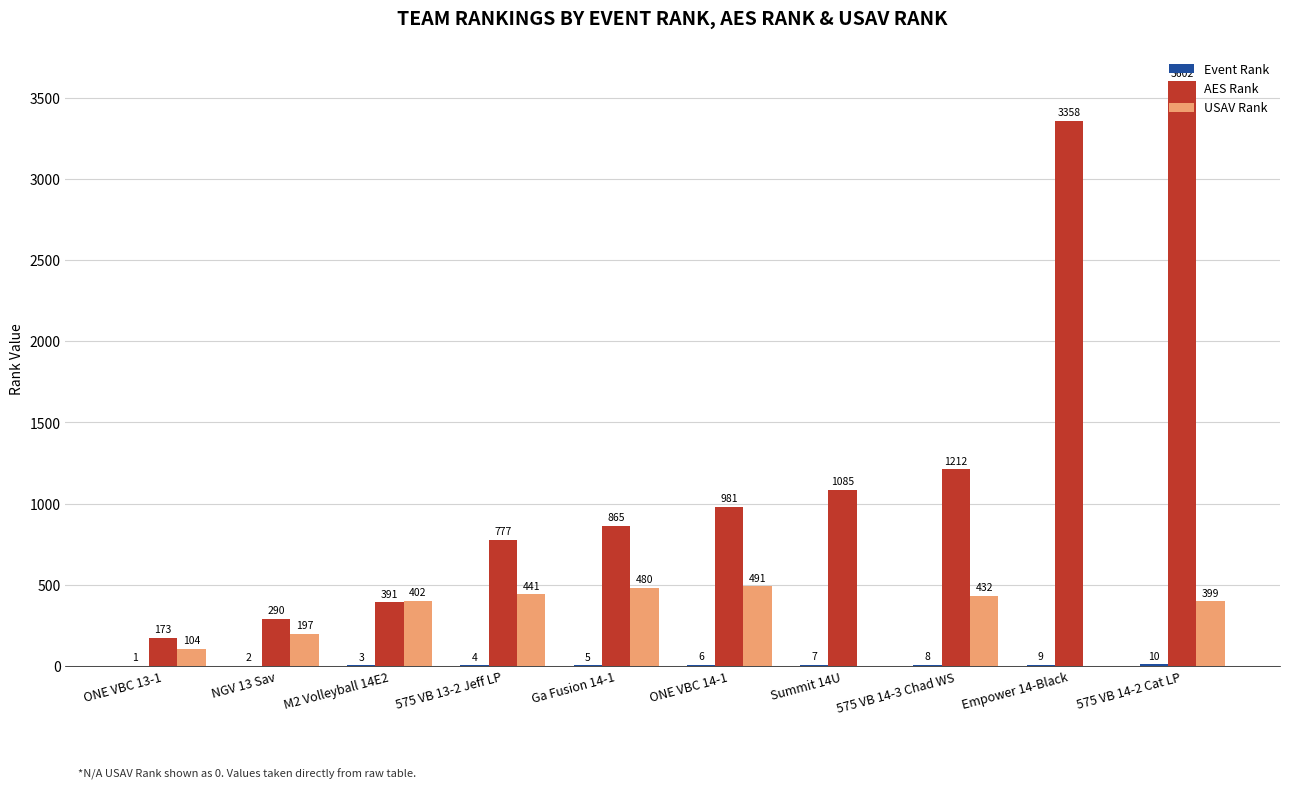

What is the maximum value for AES Rank?

3602